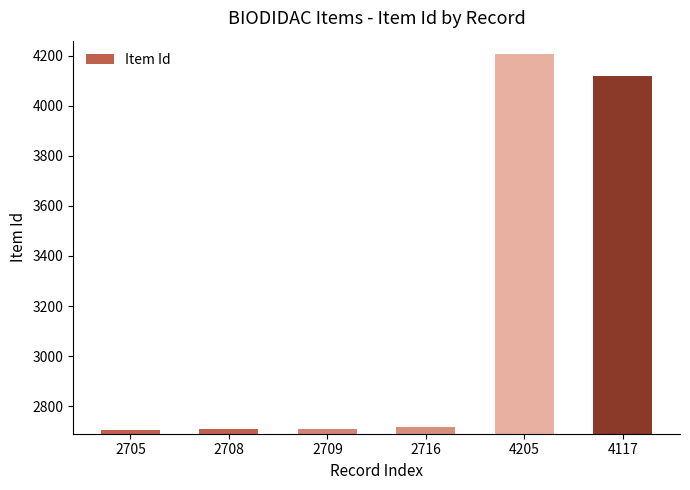

Which category has the highest value across all series?

4205